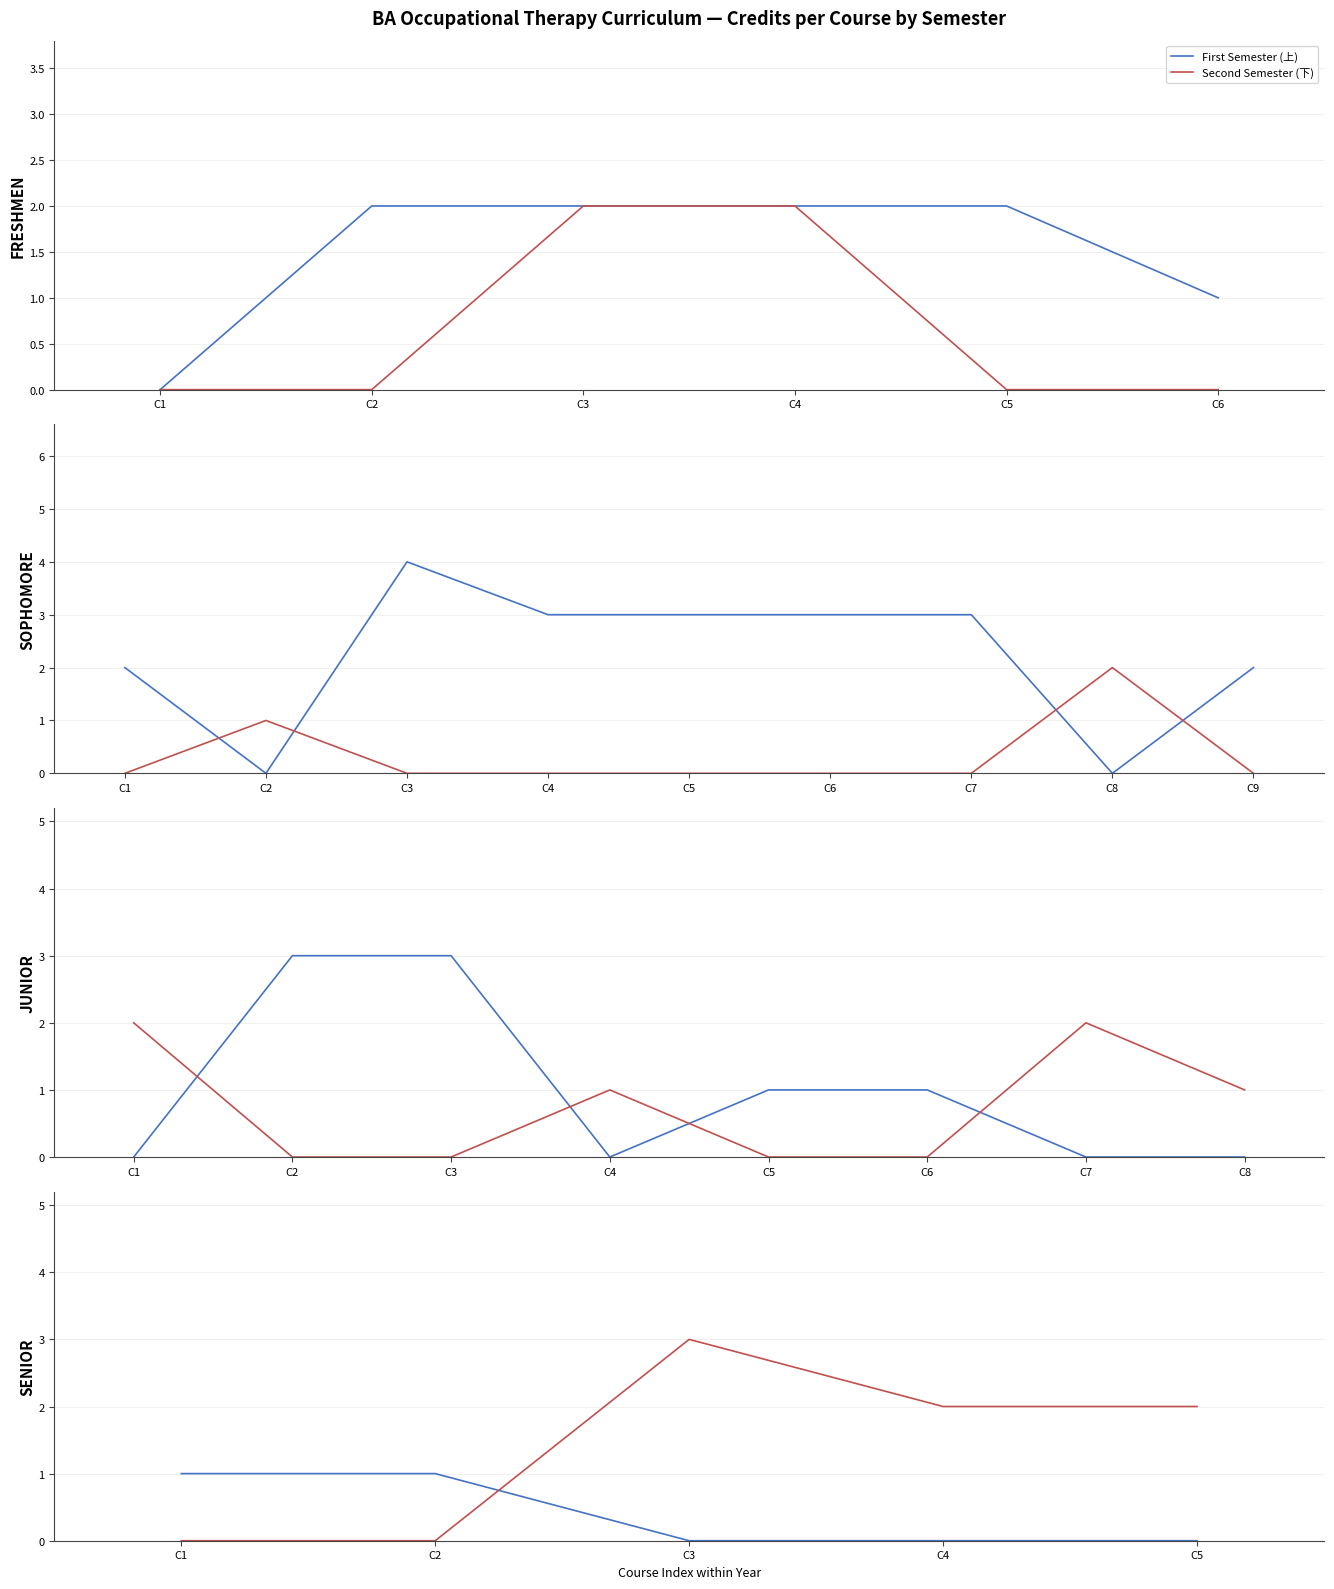

Count the number of categories in the chart.

5